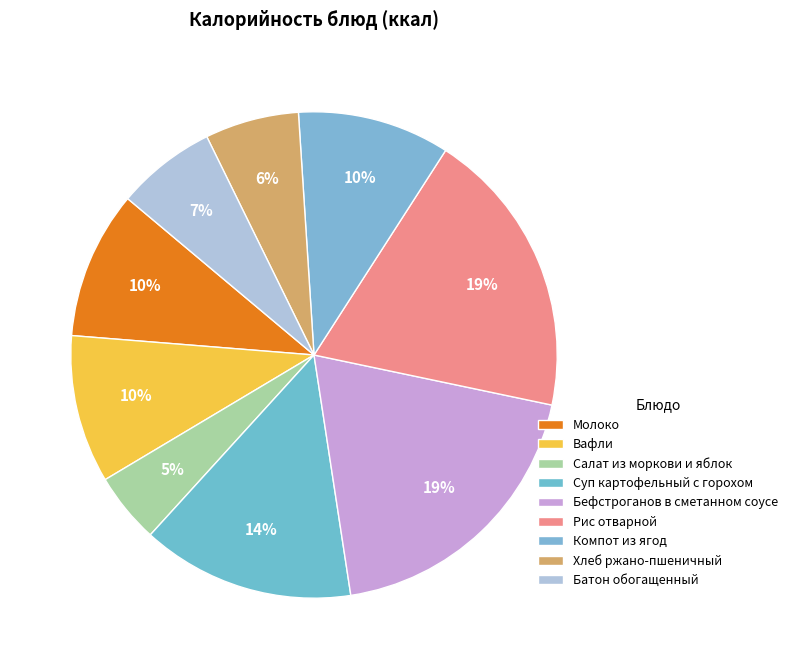

How much of the chart is everything except Суп картофельный с горохом?

85.8%